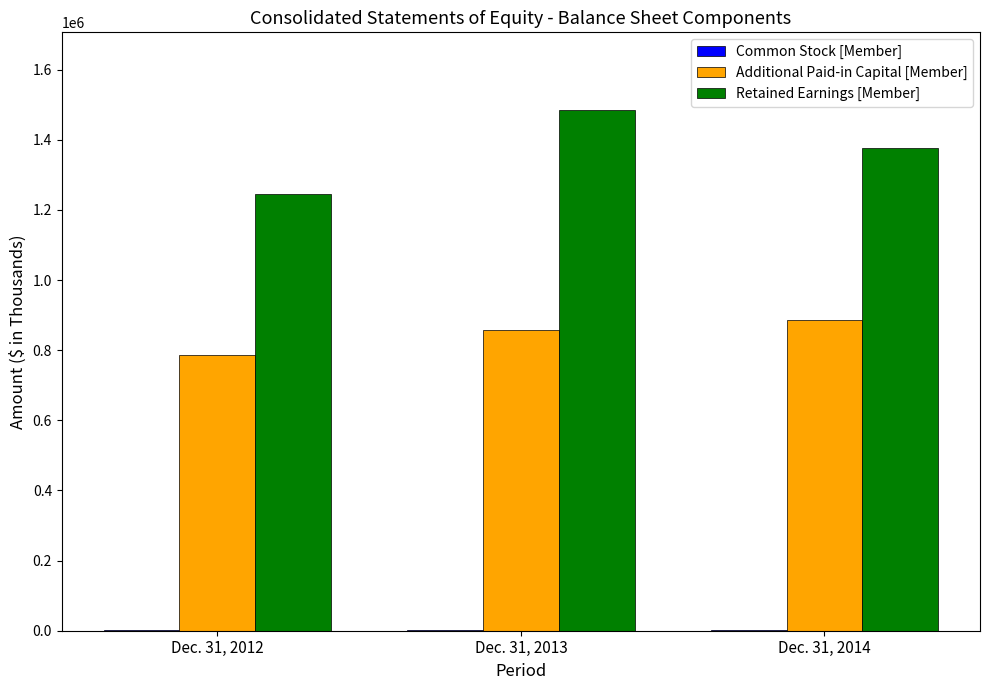

Which series has the largest total across all categories?

Retained Earnings [Member]